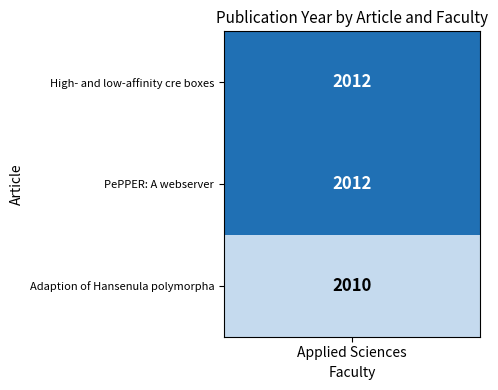

List the labels in order of value, largest first.

High- and low-affinity cre boxes, PePPER: A webserver, Adaption of Hansenula polymorpha